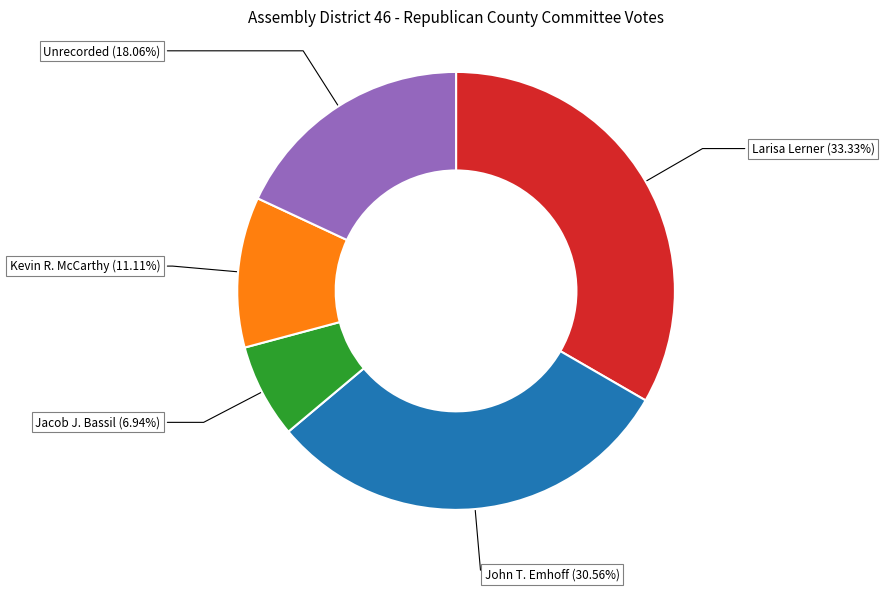

Is there any slice that represents more than half of the pie?

No